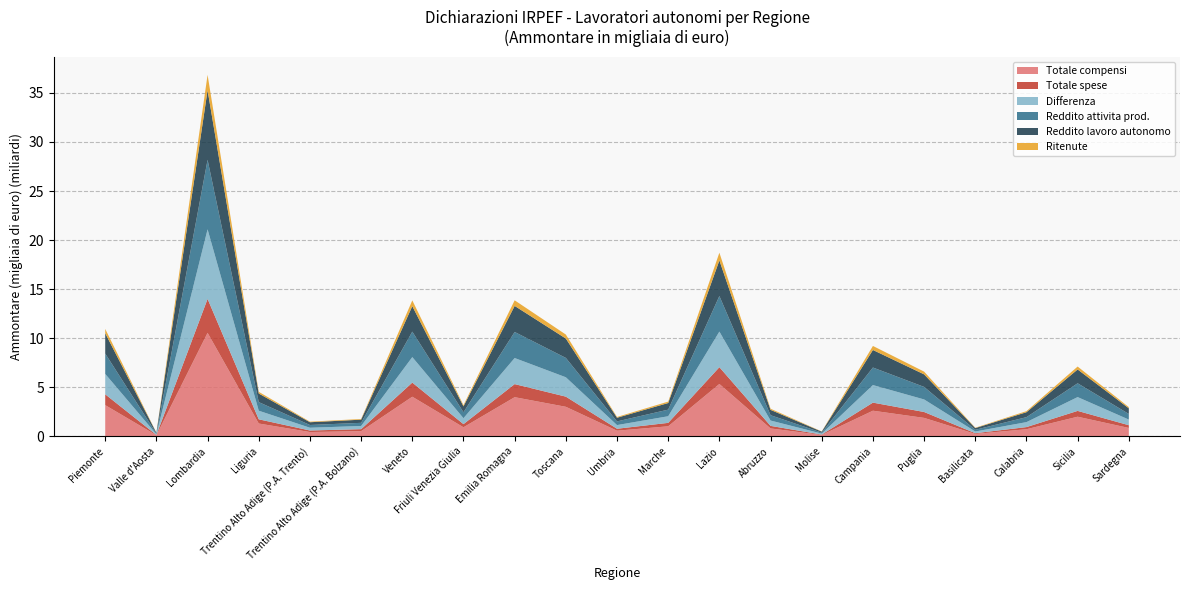

Reading left to right, transcribe all the data shown in this chart.

Totale compensi: 3179692	107326	10547651	1305666	437596	527003	4037078	923460	3990033	3009639	573400	1023444	5337552	804810	139745	2611793	1879702	246382	723711	1999622	853753
Totale spese: 1104388	36139	3460342	429244	156664	203822	1439649	318870	1333175	1035999	200462	349123	1710803	260867	40922	823829	601338	72552	218214	592635	278690
Differenza: 2075304	71187	7087309	876421	280933	323180	2597429	604590	2656858	1973641	372938	674320	3626749	543943	98823	1787964	1278364	173830	505497	1406987	575063
Reddito attivita prod.: 2075794	71187	7086378	876290	280876	321723	2597169	604747	2656221	1973809	373286	674517	3626270	543987	98862	1788328	1278370	173810	505540	1407485	575116
Reddito lavoro autonomo: 2075727	71184	7086047	876283	280868	321687	2597107	604722	2656101	1973746	373269	674491	3626139	543942	98862	1788301	1278284	173798	505523	1407419	575097
Ritenute: 437353	14815	1575088	171327	59687	69288	587642	122124	569600	406234	81836	144046	788794	117249	21231	410947	280764	37142	108950	298591	119171